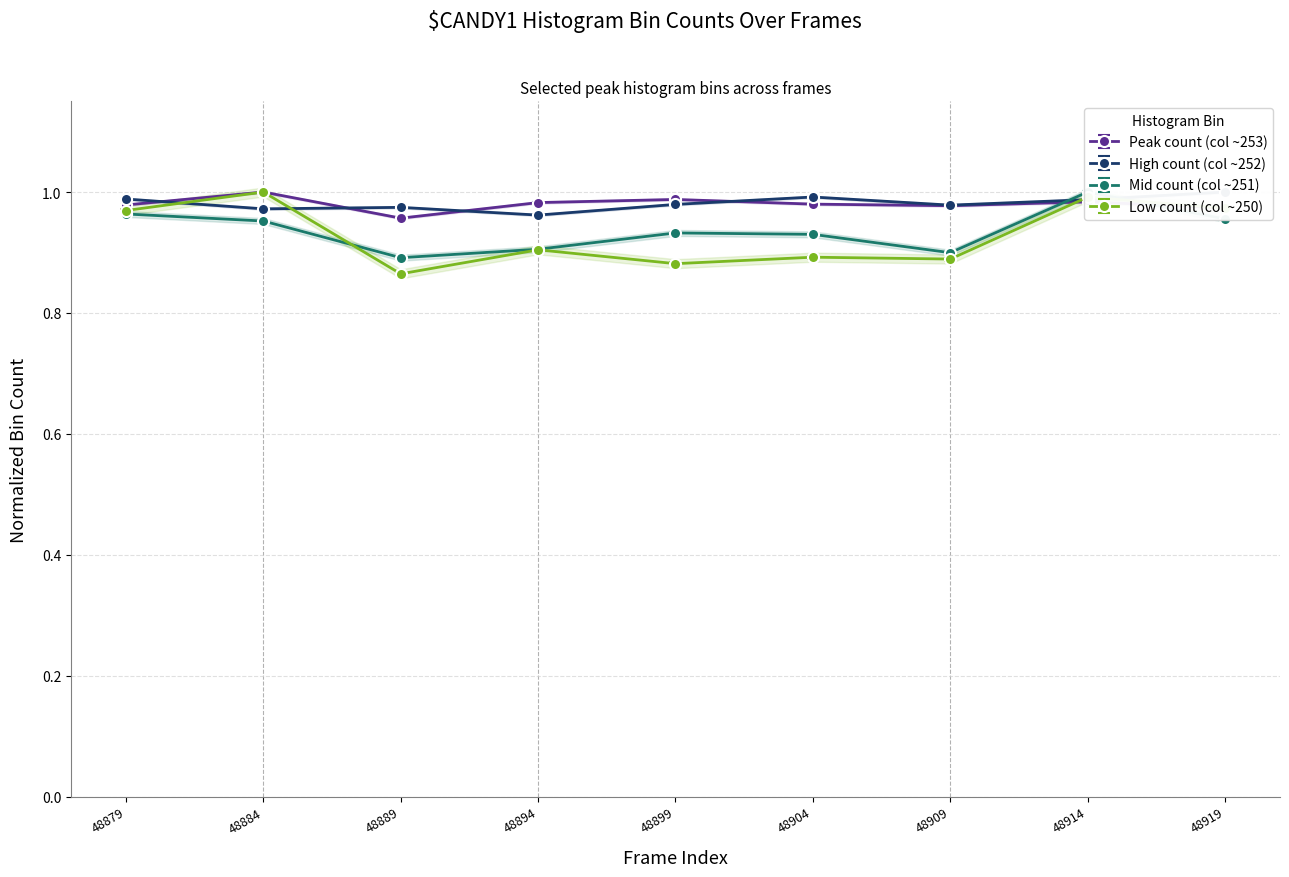

In High count (col ~252), how many points are lower than both neighbors (excluding endpoints)?

3